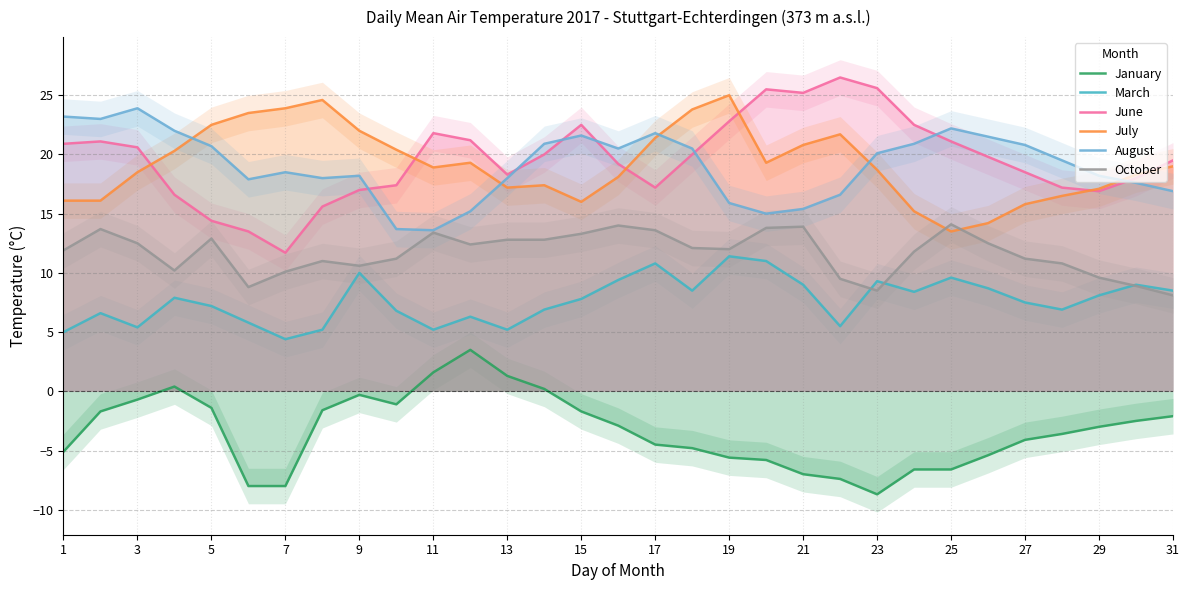

True or false: July and January intersect in this chart.

False